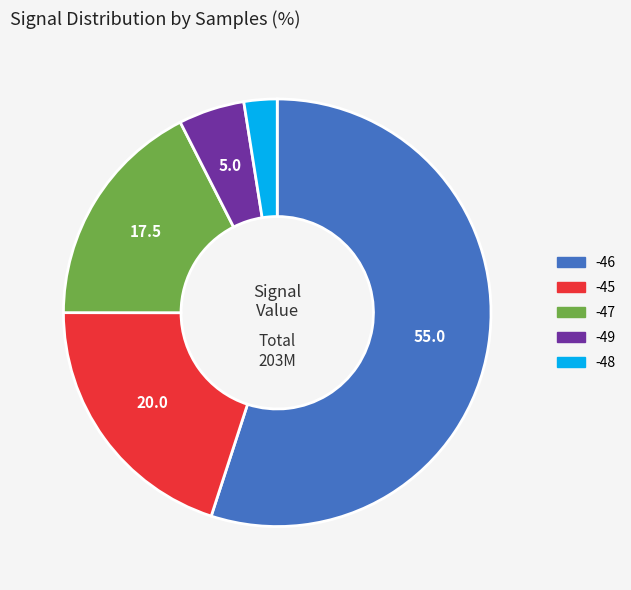

Is there a majority slice in this chart?

Yes